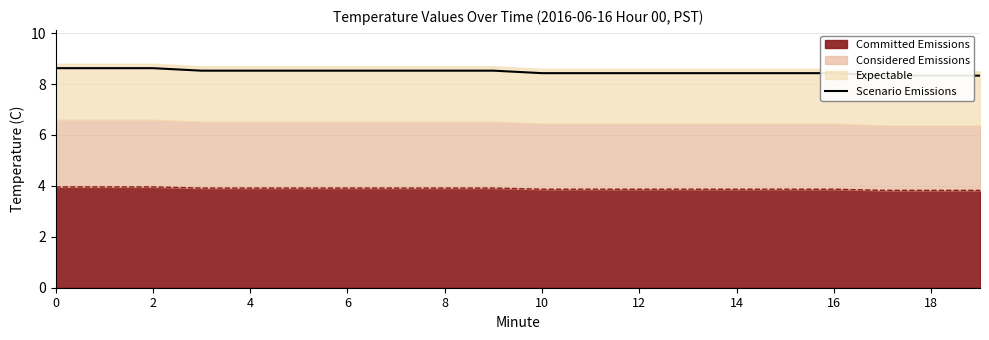

How many data points does each series have?

20